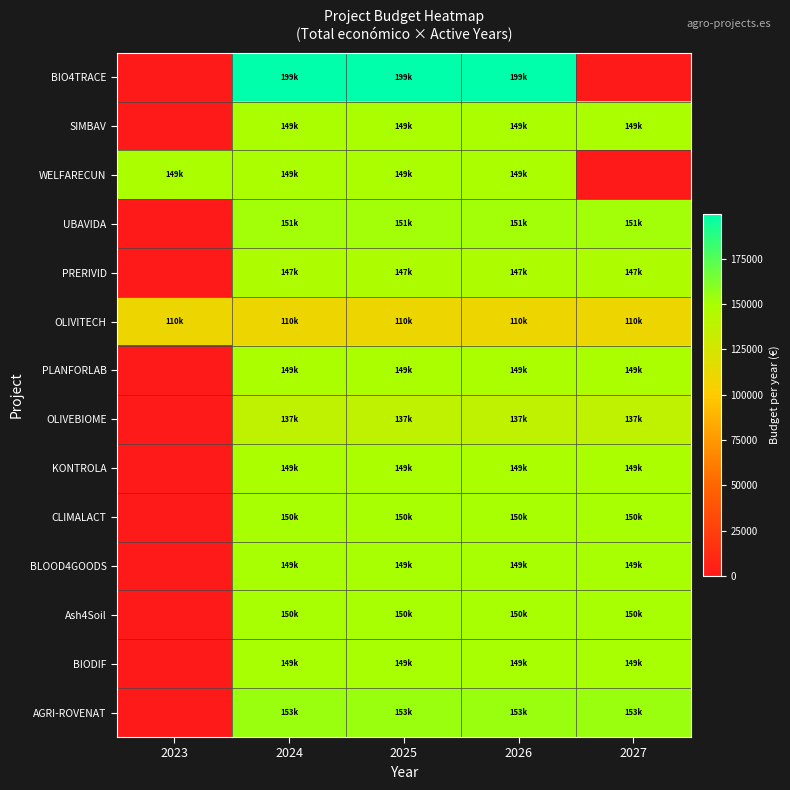

Reading left to right, extract all data points from this chart.

BIO4TRACE: 2023=0.0	2024=199754.0	2025=199754.0	2026=199754.0	2027=0.0
SIMBAV: 2023=0.0	2024=149412.8	2025=149412.8	2026=149412.8	2027=149412.8
WELFARECUN: 2023=149727.2	2024=149727.2	2025=149727.2	2026=149727.2	2027=0.0
UBAVIDA: 2023=0.0	2024=151835.5	2025=151835.5	2026=151835.5	2027=151835.5
PRERIVID: 2023=0.0	2024=147432.8	2025=147432.8	2026=147432.8	2027=147432.8
OLIVITECH: 2023=110239.2	2024=110239.2	2025=110239.2	2026=110239.2	2027=110239.2
PLANFORLAB: 2023=0.0	2024=149783.5	2025=149783.5	2026=149783.5	2027=149783.5
OLIVEBIOME: 2023=0.0	2024=137527.8	2025=137527.8	2026=137527.8	2027=137527.8
KONTROLA: 2023=0.0	2024=149649.2	2025=149649.2	2026=149649.2	2027=149649.2
CLIMALACT: 2023=0.0	2024=150000.0	2025=150000.0	2026=150000.0	2027=150000.0
BLOOD4GOODS: 2023=0.0	2024=149990.0	2025=149990.0	2026=149990.0	2027=149990.0
Ash4Soil: 2023=0.0	2024=150000.0	2025=150000.0	2026=150000.0	2027=150000.0
BIODIF: 2023=0.0	2024=149981.8	2025=149981.8	2026=149981.8	2027=149981.8
AGRI-ROVENAT: 2023=0.0	2024=153843.8	2025=153843.8	2026=153843.8	2027=153843.8